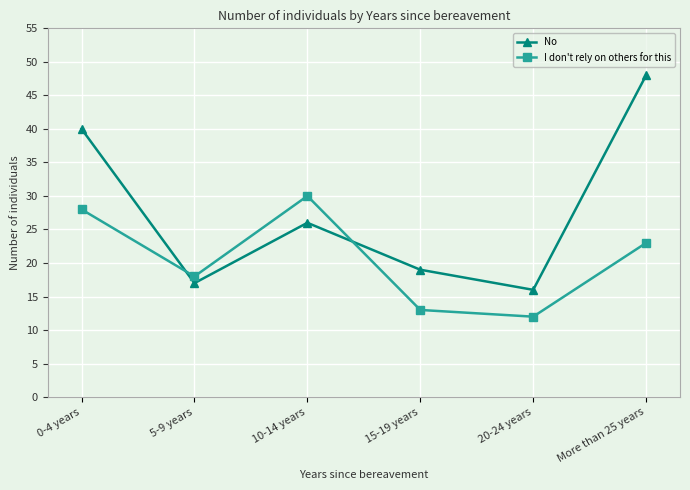

Which label corresponds to the smallest value in the chart?

20-24 years